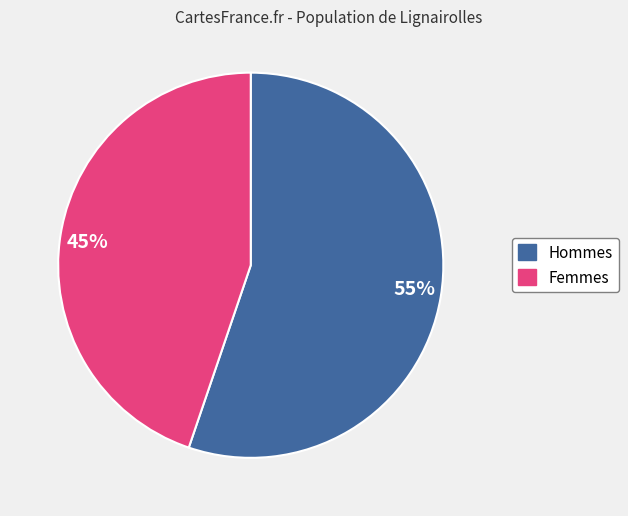

To the nearest percent, what is the combined percentage of 45% and 55%?

100%